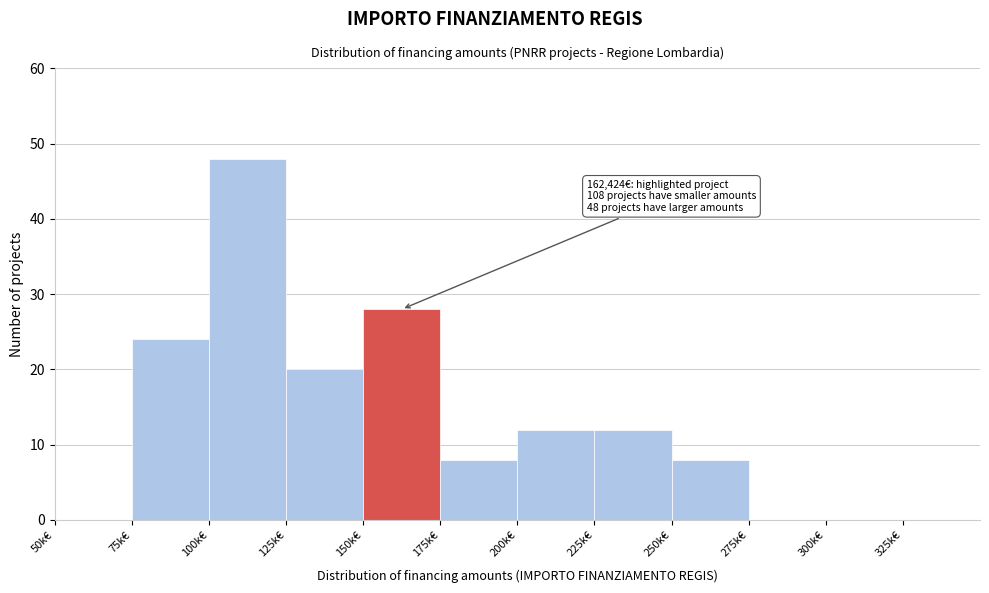

Reading left to right, what are all the values shown in this chart?

50k€=0	75k€=24	100k€=48	125k€=20	150k€=28	175k€=8	200k€=12	225k€=12	250k€=8	275k€=0	300k€=0	325k€=0